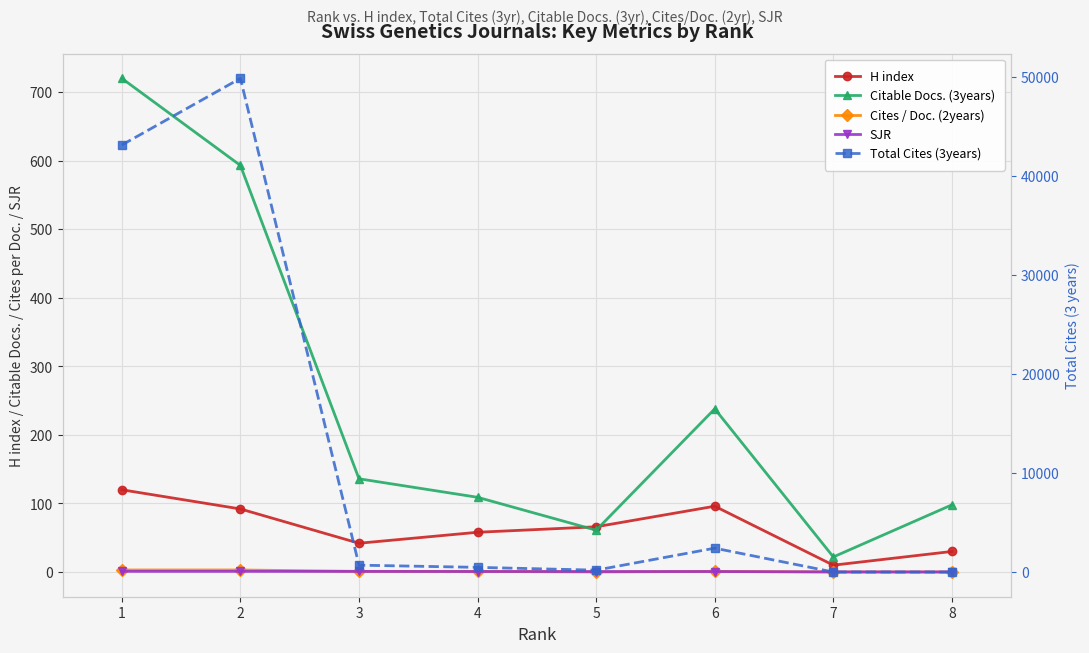

Which series has the largest range (max minus min)?

Total Cites (3years)